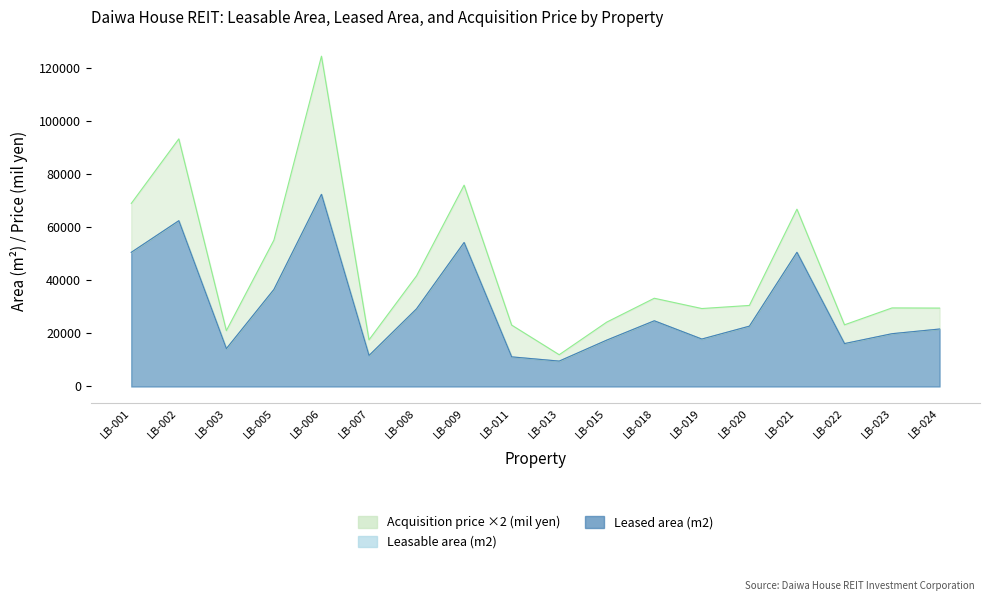

At which label does Leased area (m2) reach its peak?

LB-006